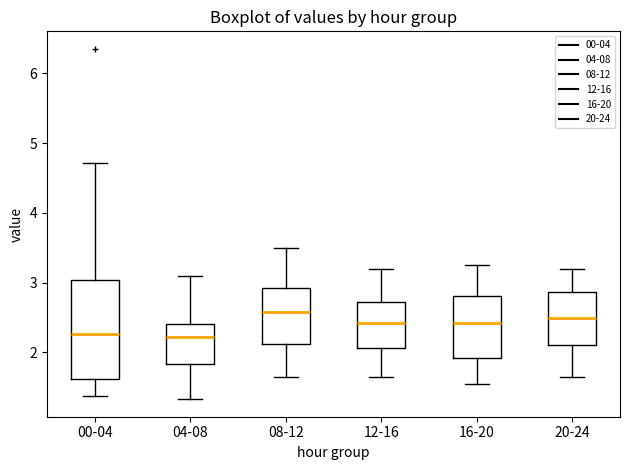

Reading left to right, read every box against the y-axis: the position of its median line, the range the box covers, and the ends of its whiskers. The values are not printed on the chart, so give them approximately, as read against the axis.

00-04: median 2.3, box 1.6 to 3.0, whiskers 1.4 to 4.7
04-08: median 2.2, box 1.8 to 2.4, whiskers 1.3 to 3.1
08-12: median 2.6, box 2.1 to 2.9, whiskers 1.7 to 3.5
12-16: median 2.4, box 2.1 to 2.7, whiskers 1.7 to 3.2
16-20: median 2.4, box 1.9 to 2.8, whiskers 1.6 to 3.3
20-24: median 2.5, box 2.1 to 2.9, whiskers 1.7 to 3.2